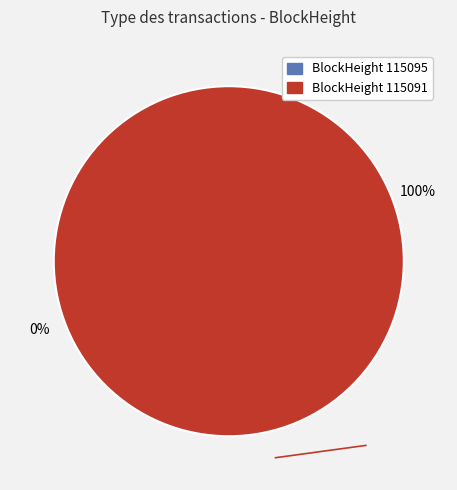

The 115091 slice represents 100% of the pie. True or false?

True